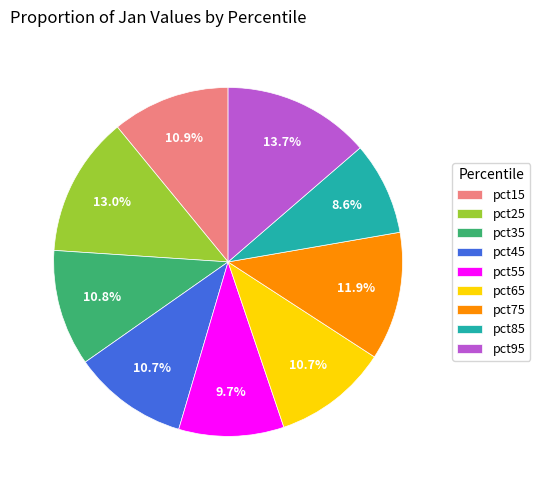

To the nearest percent, what is the difference between the pct75 and pct85 slice percentages?

3%